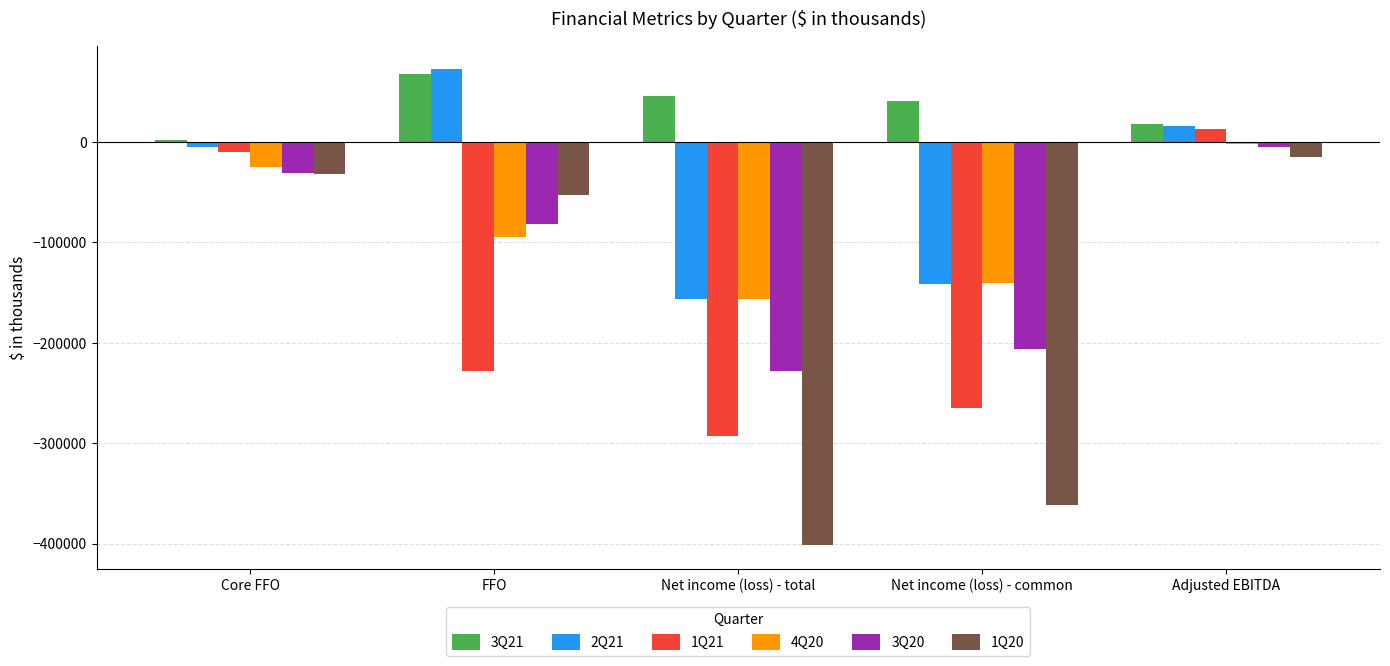

How many bars are there in each group?

6